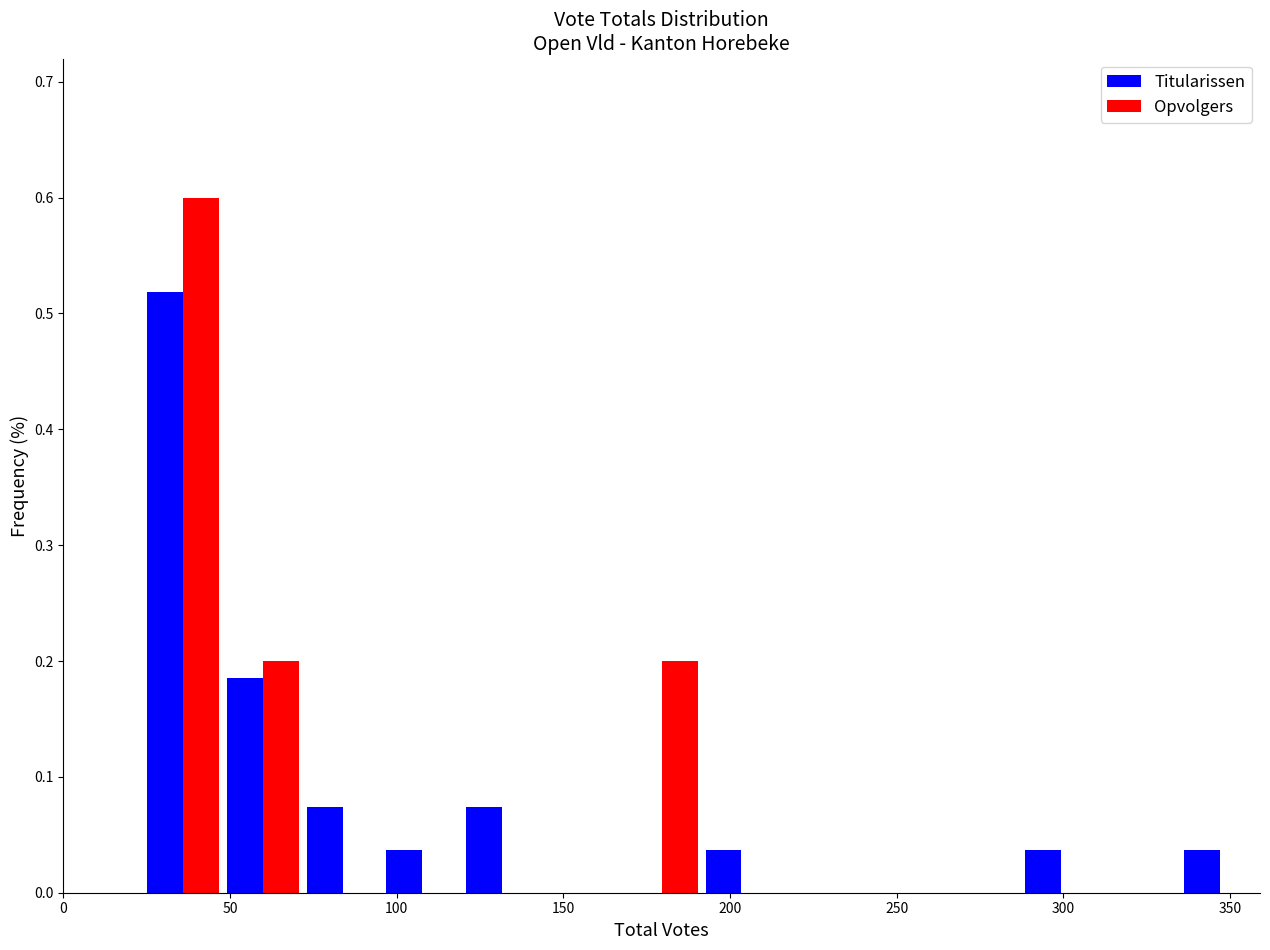

In the Opvolgers series, which range on the x-axis has the tallest bar?

25 to 50